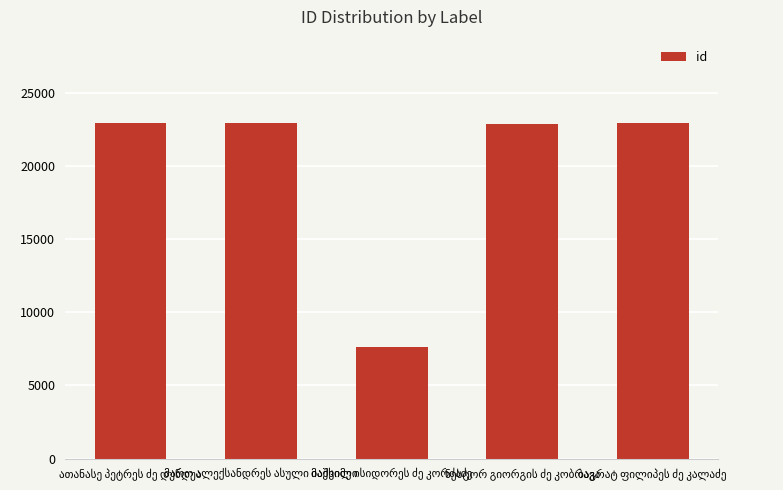

What is the sum of all values?

99223